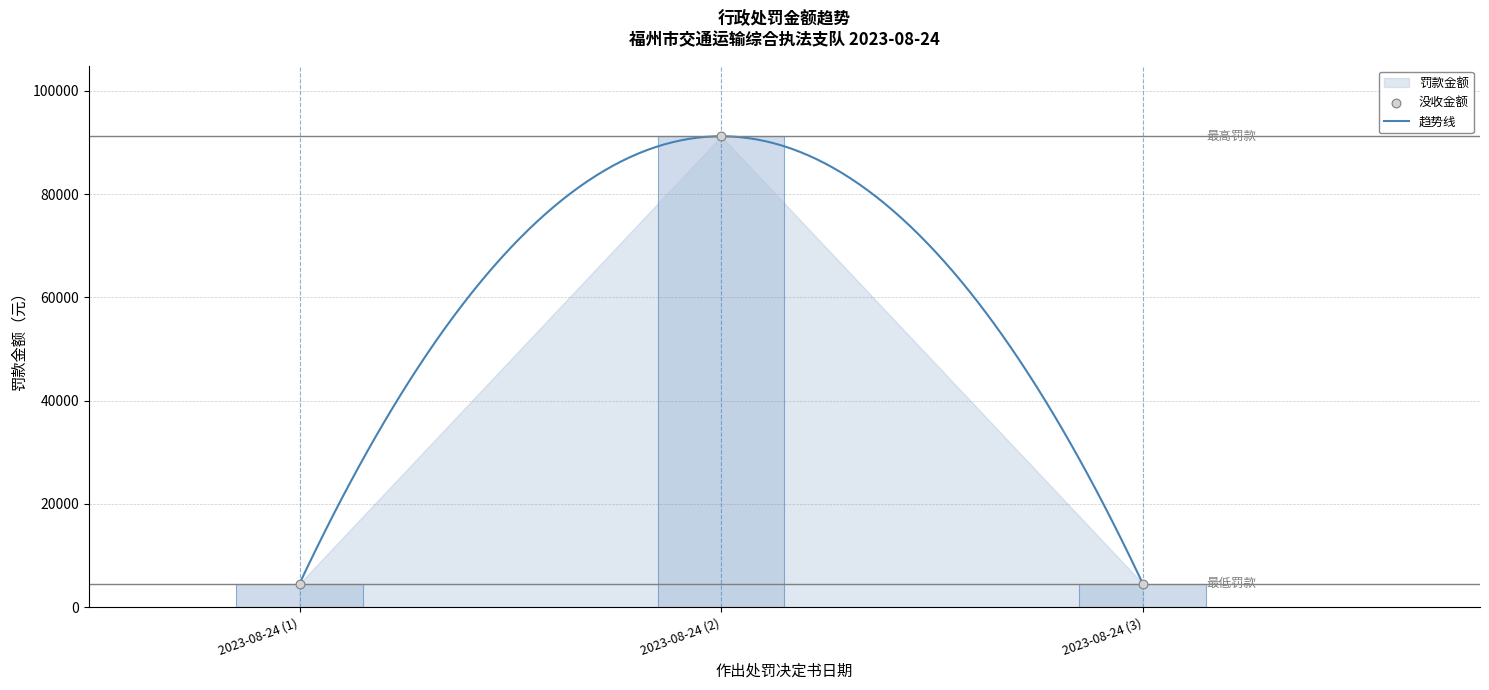

Between 2023-08-24 (3) and 2023-08-24 (1), which is larger?

2023-08-24 (3)